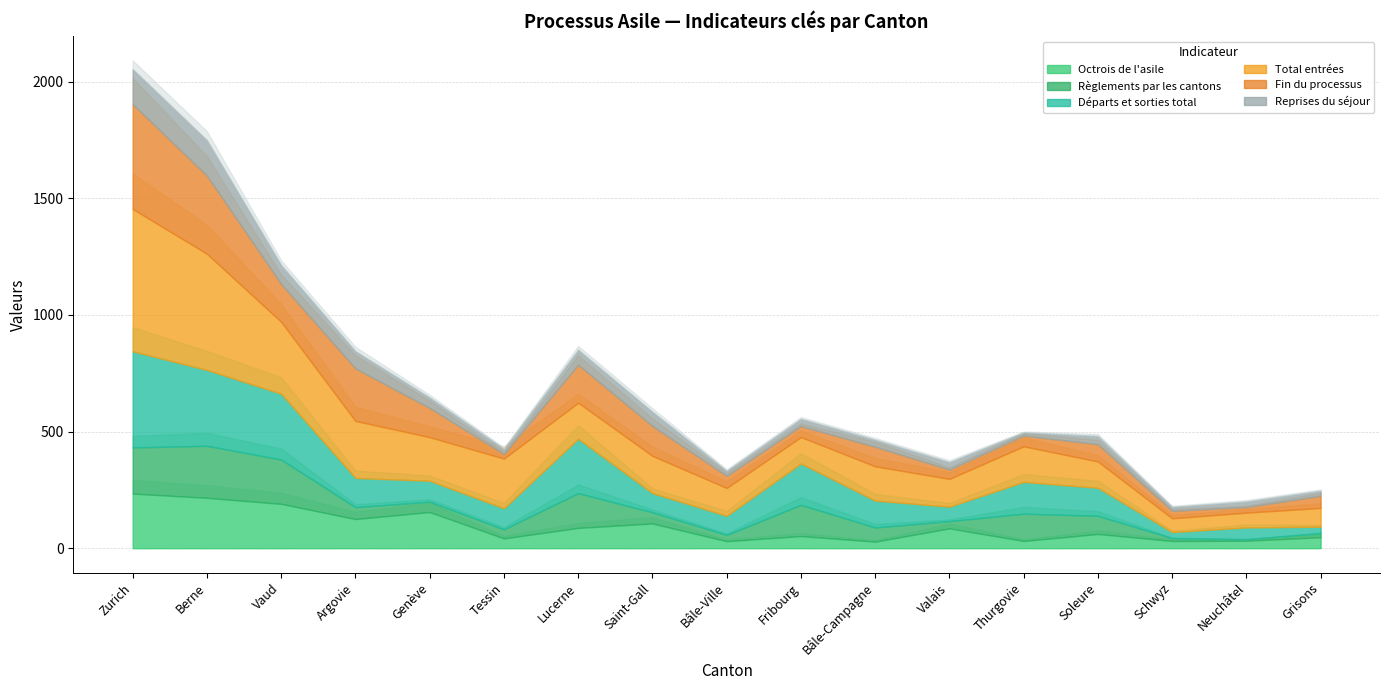

True or false: Départs et sorties total (col_9) and Reprises du séjour (col_4) intersect in this chart.

False